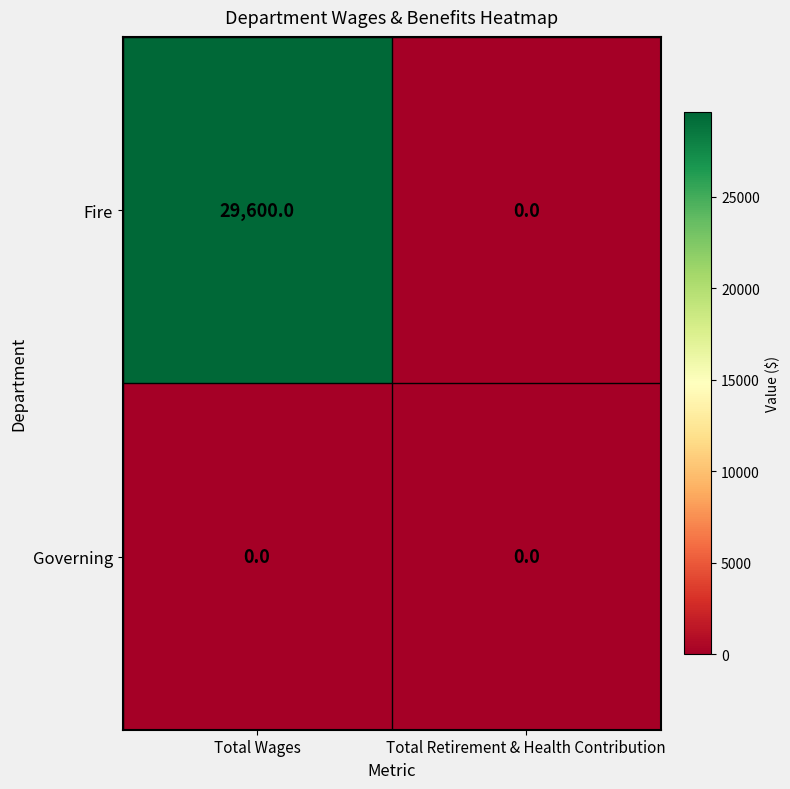

How many data points in Fire are less than 29600?

1